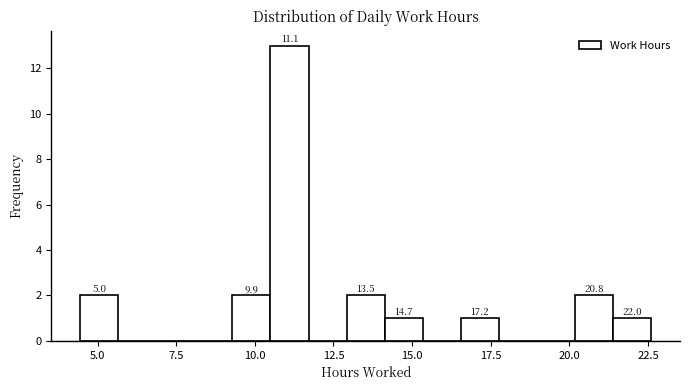

Read against the x-axis, roughly where is the centre of the tallest bar?

11.0